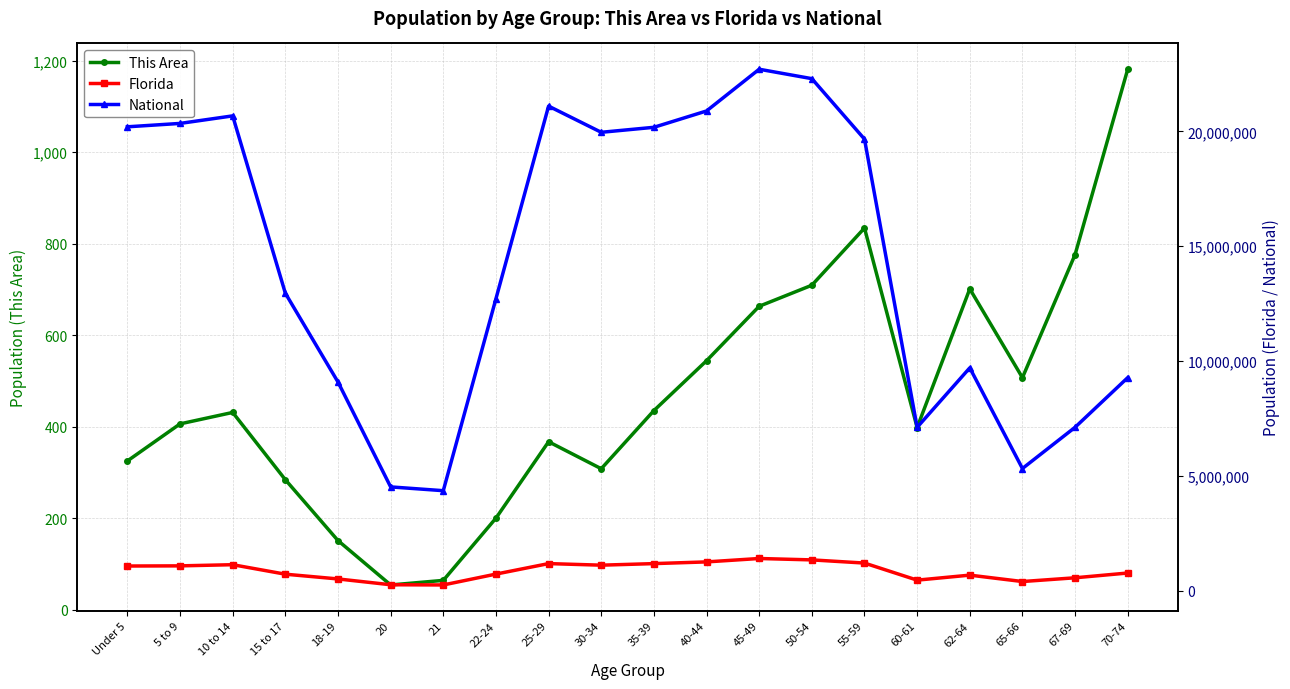

True or false: Florida and National intersect in this chart.

False